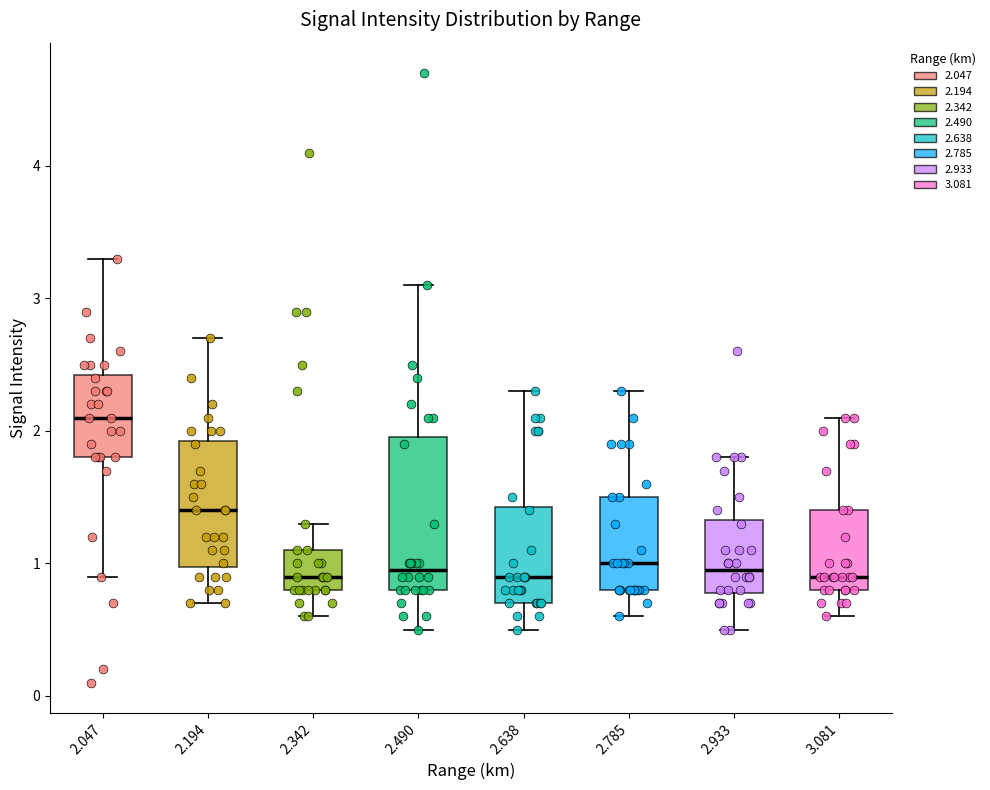

Where is the upper edge of the box at x = 2.933 on the y-axis? The values are not printed on the chart, so give them approximately, as read against the axis.

1.3